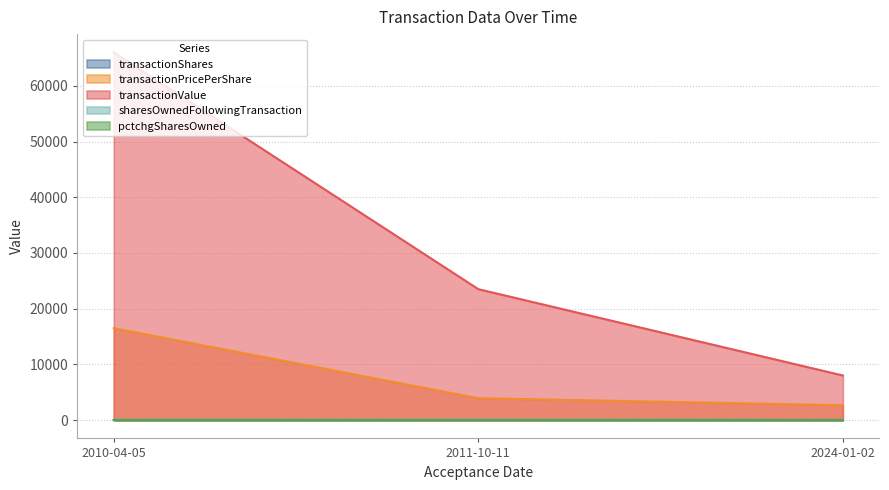

What are all the series names shown in the legend?

transactionShares, transactionPricePerShare, transactionValue, sharesOwnedFollowingTransaction, pctchgSharesOwned